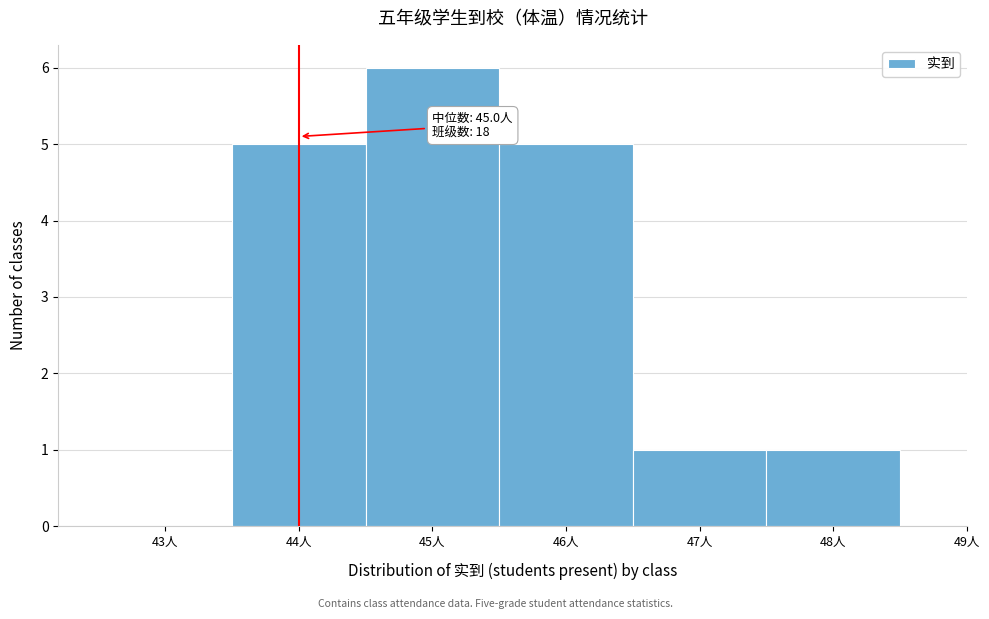

Reading left to right, list all the values displayed in this chart.

43人=0	44人=5	45人=6	46人=5	47人=1	48人=1